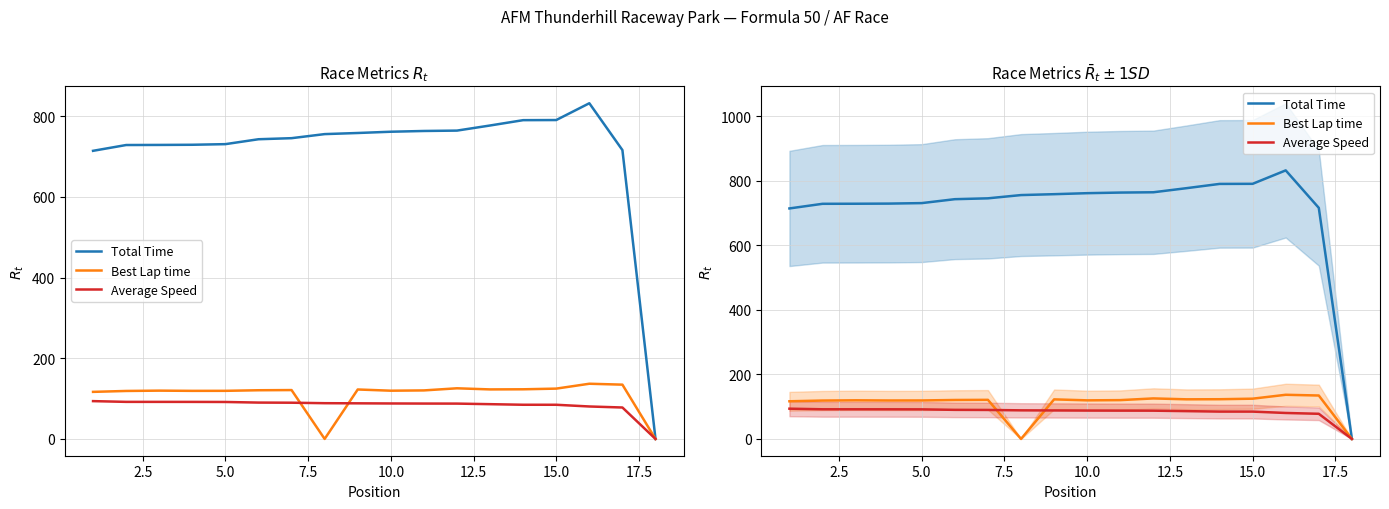

What are all the series names shown in the legend?

Total Time, Best Lap time, Average Speed